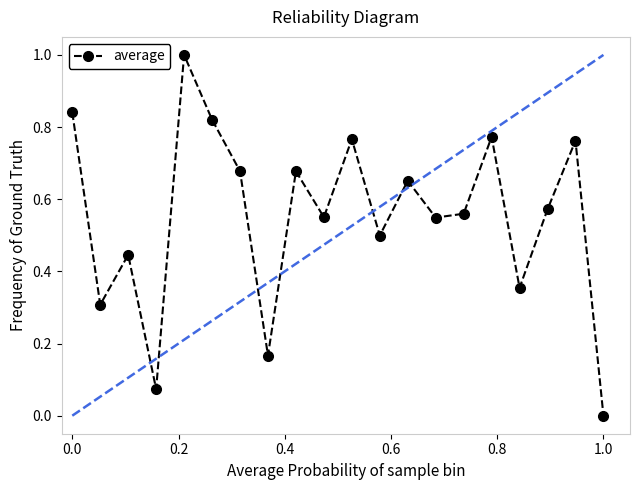

What is the greatest value displayed?

1.0